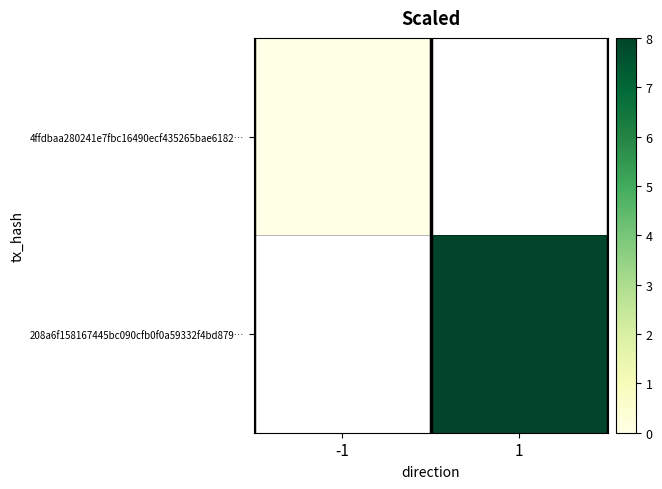

Is the value of 208a6f158167445bc090cfb0f0a59332f4bd879… at -1 greater than the value of 4ffdbaa280241e7fbc16490ecf435265bae6182… at 1?

No